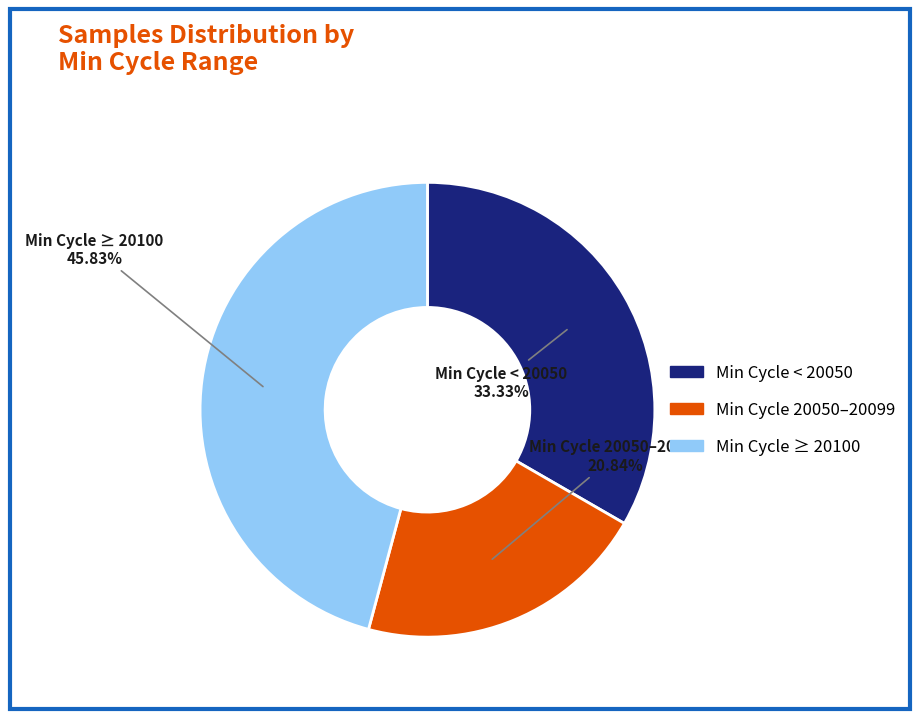

Is there any slice that represents more than half of the pie?

No